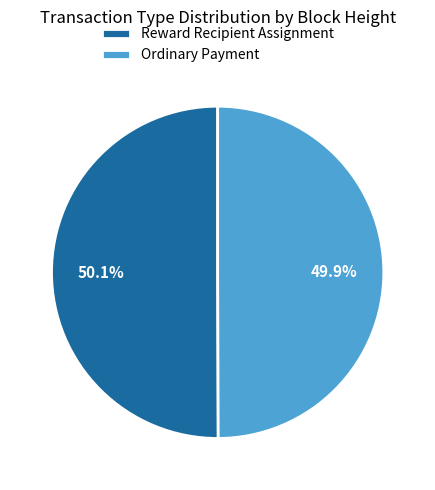

Does any single category account for the majority?

Yes